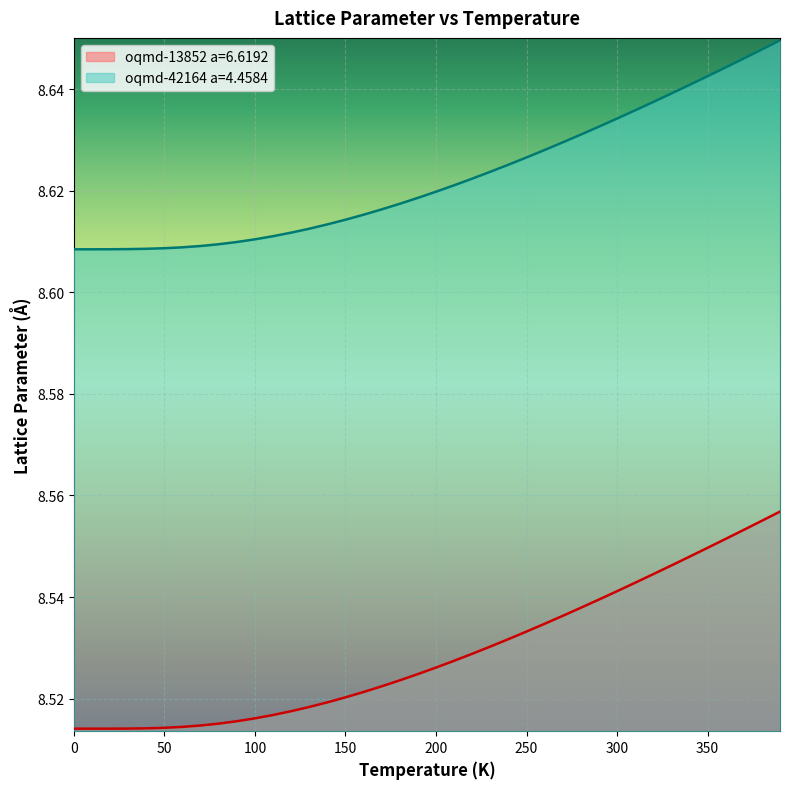

What is the average value of the oqmd-13852 a=6.6192 series?

8.5